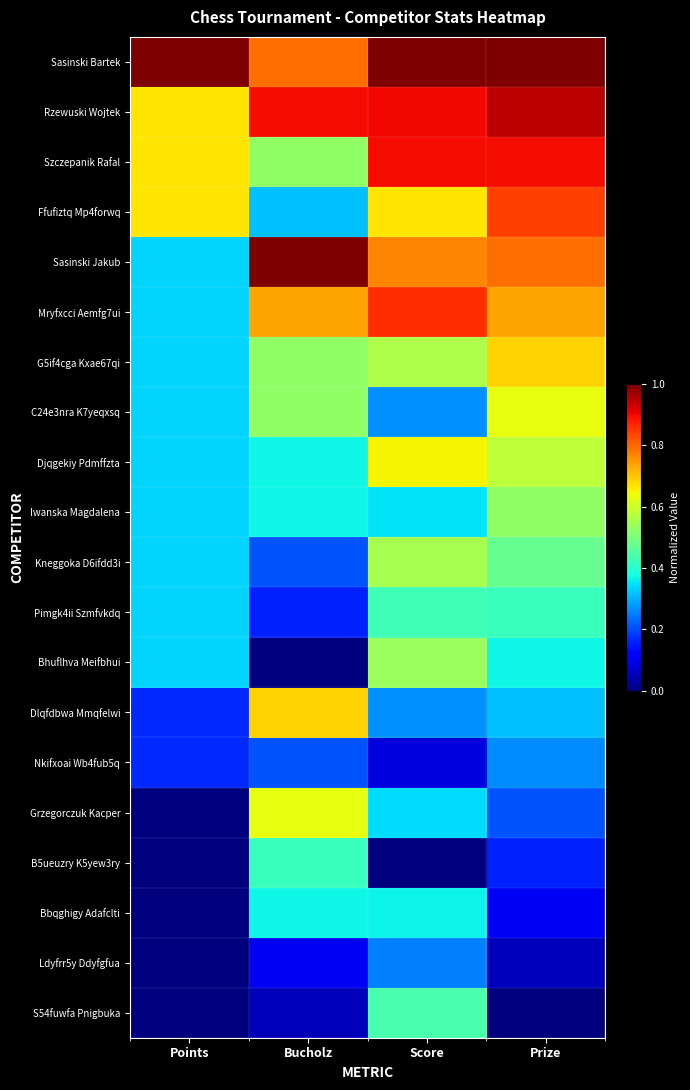

Reading right to left, what are all the values shown in this chart?

Sasinski Bartek: Prize=1.0	Score=1.0	Bucholz=0.8	Points=1.0
Rzewuski Wojtek: Prize=0.9	Score=0.9	Bucholz=0.9	Points=0.7
Szczepanik Rafal: Prize=0.9	Score=0.9	Bucholz=0.5	Points=0.7
Ffufiztq Mp4forwq: Prize=0.8	Score=0.7	Bucholz=0.3	Points=0.7
Sasinski Jakub: Prize=0.8	Score=0.8	Bucholz=1.0	Points=0.3
Mryfxcci Aemfg7ui: Prize=0.7	Score=0.9	Bucholz=0.7	Points=0.3
G5if4cga Kxae67qi: Prize=0.7	Score=0.6	Bucholz=0.5	Points=0.3
C24e3nra K7yeqxsq: Prize=0.6	Score=0.3	Bucholz=0.5	Points=0.3
Djqgekiy Pdmffzta: Prize=0.6	Score=0.7	Bucholz=0.4	Points=0.3
Iwanska Magdalena: Prize=0.5	Score=0.3	Bucholz=0.4	Points=0.3
Kneggoka D6ifdd3i: Prize=0.5	Score=0.6	Bucholz=0.2	Points=0.3
Pimgk4ii Szmfvkdq: Prize=0.4	Score=0.4	Bucholz=0.2	Points=0.3
Bhuflhva Meifbhui: Prize=0.4	Score=0.5	Bucholz=0.0	Points=0.3
Dlqfdbwa Mmqfelwi: Prize=0.3	Score=0.3	Bucholz=0.7	Points=0.2
Nkifxoai Wb4fub5q: Prize=0.3	Score=0.1	Bucholz=0.2	Points=0.2
Grzegorczuk Kacper: Prize=0.2	Score=0.3	Bucholz=0.6	Points=0.0
B5ueuzry K5yew3ry: Prize=0.2	Score=0.0	Bucholz=0.4	Points=0.0
Bbqghigy Adafclti: Prize=0.1	Score=0.4	Bucholz=0.4	Points=0.0
Ldyfrr5y Ddyfgfua: Prize=0.1	Score=0.3	Bucholz=0.1	Points=0.0
S54fuwfa Pnigbuka: Prize=0.0	Score=0.4	Bucholz=0.1	Points=0.0